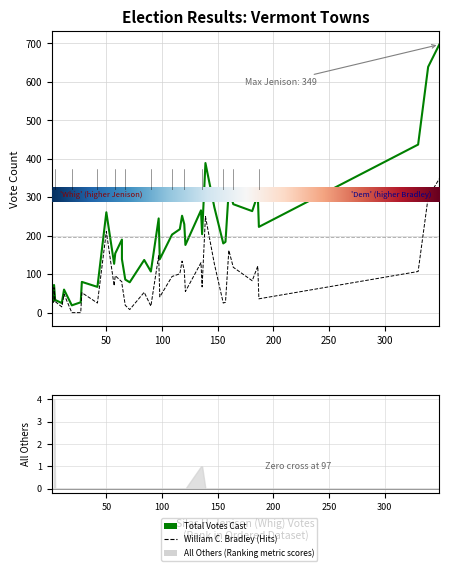

How many interior local peaks does the William C. Bradley series have?

12